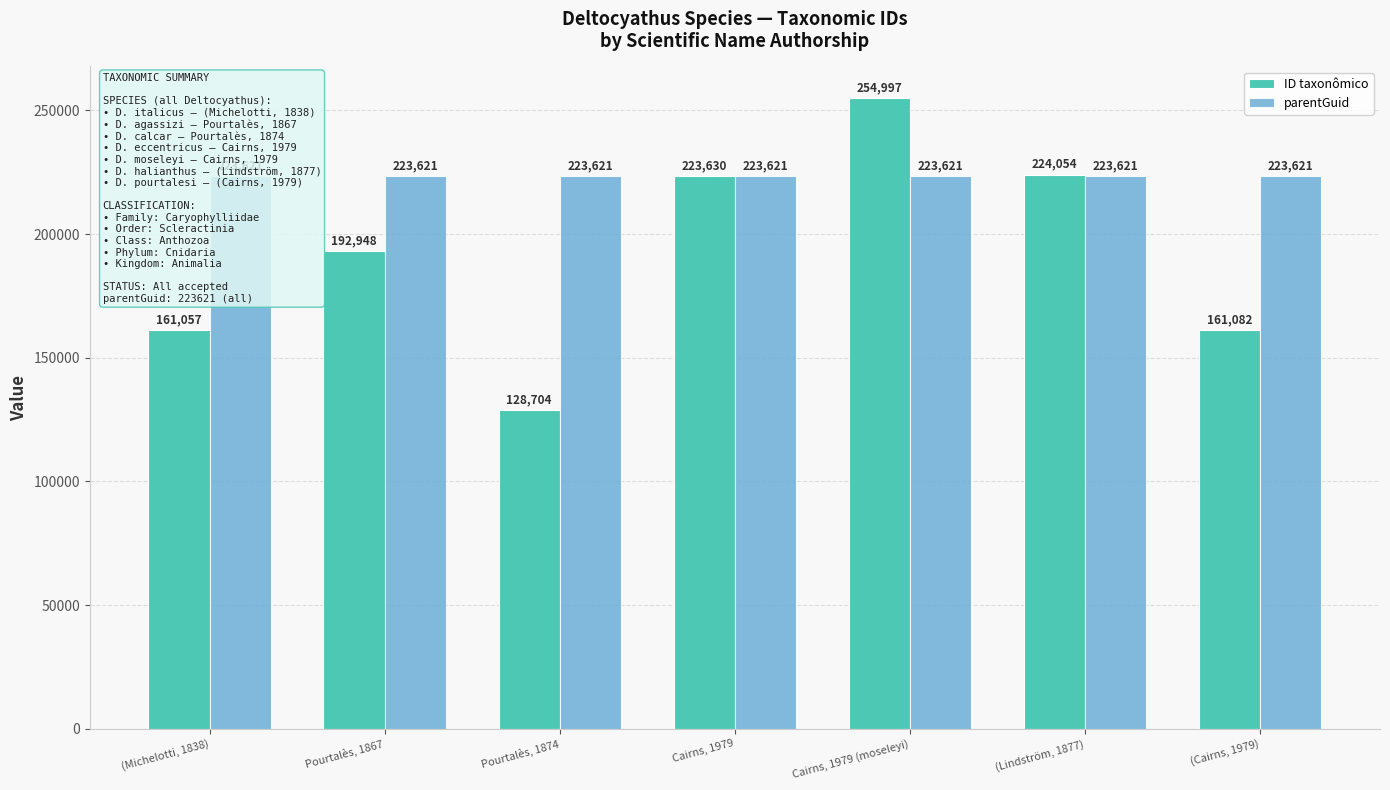

Is the value of ID taxonômico at Pourtalès, 1867 greater than the value of parentGuid at Cairns, 1979 (moseleyi)?

No